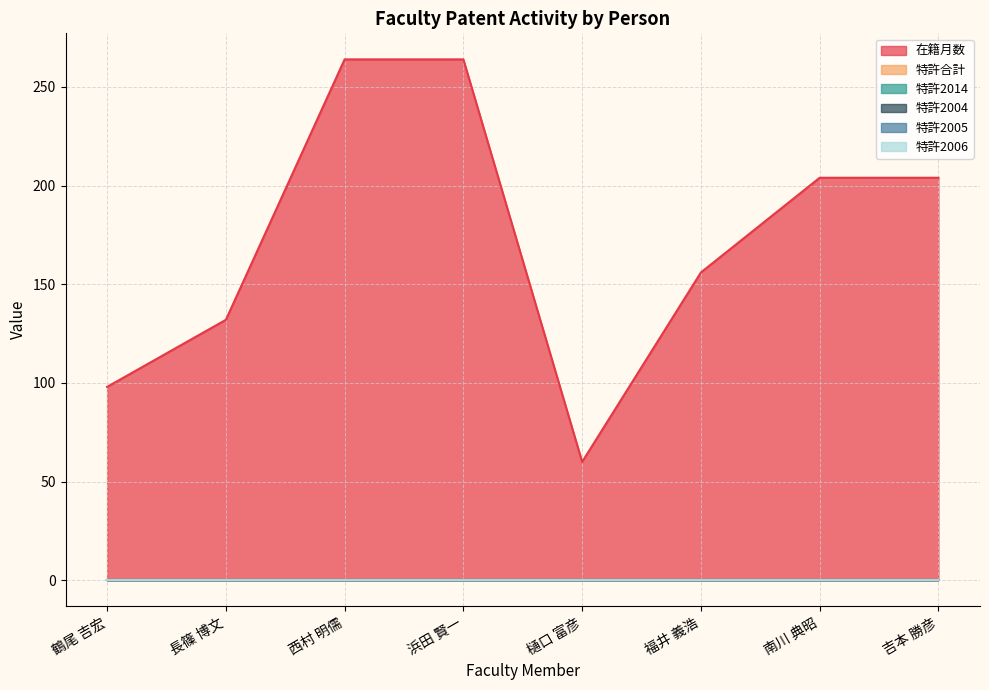

Where does the 在籍月数 series first go above 204?

西村 明儒